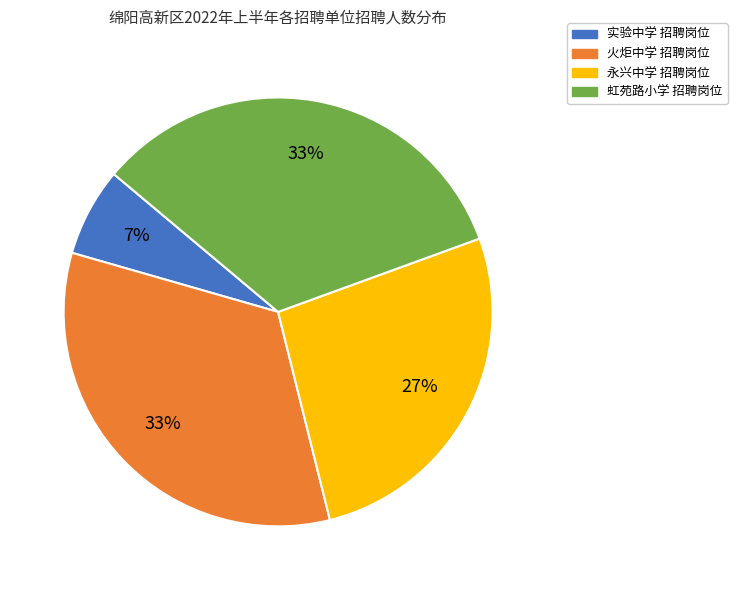

Is there any slice that represents more than half of the pie?

No